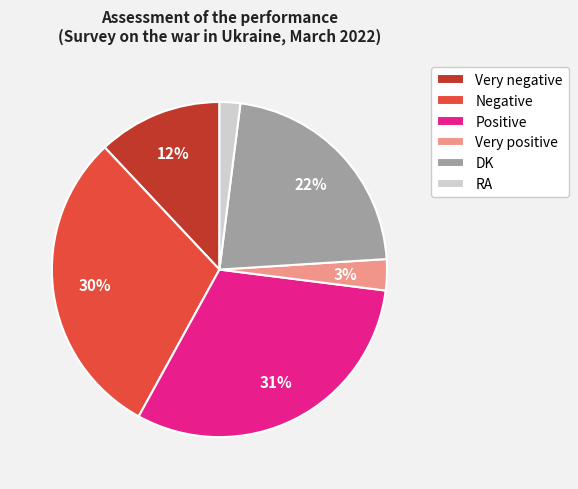

Approximately how many times larger is the value at DK compared to Very negative?

1.8